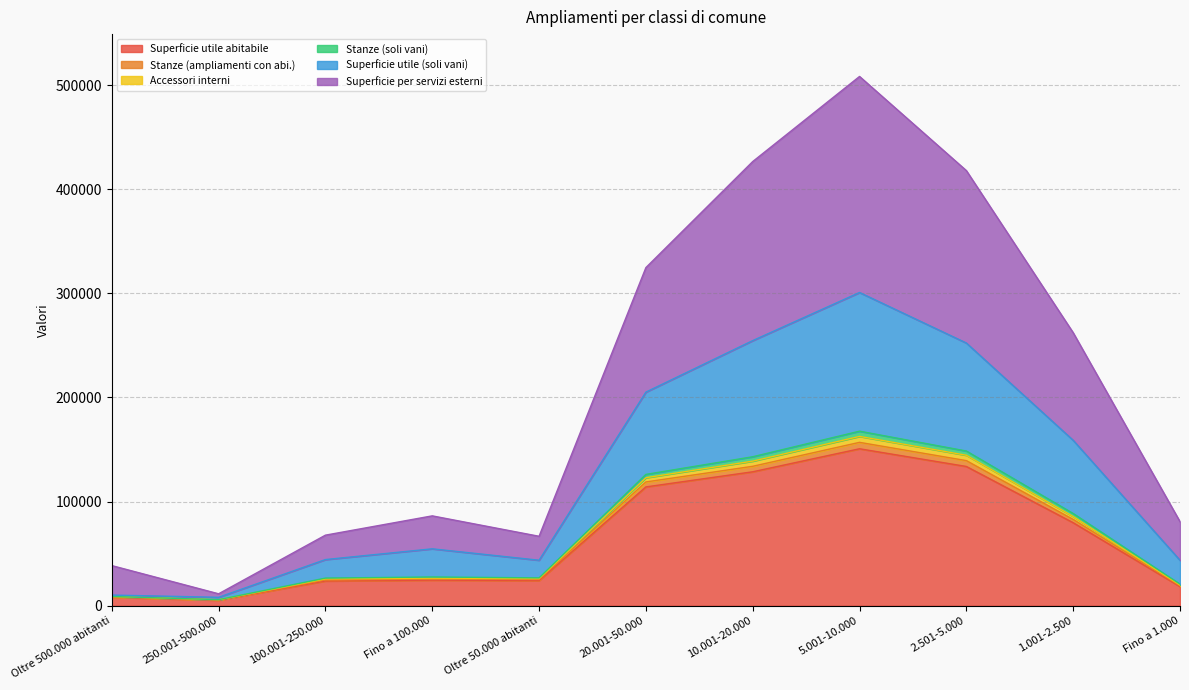

What is the difference between the highest and lowest values at Oltre 500.000 abitanti?

30370